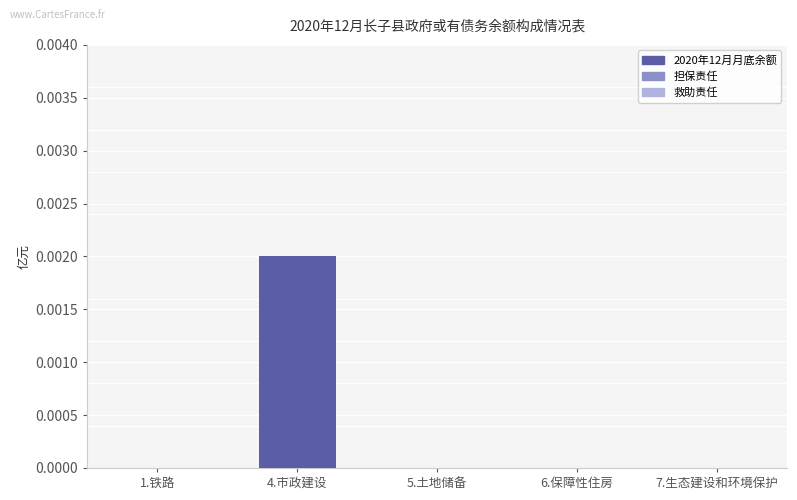

Count the number of categories in the chart.

5